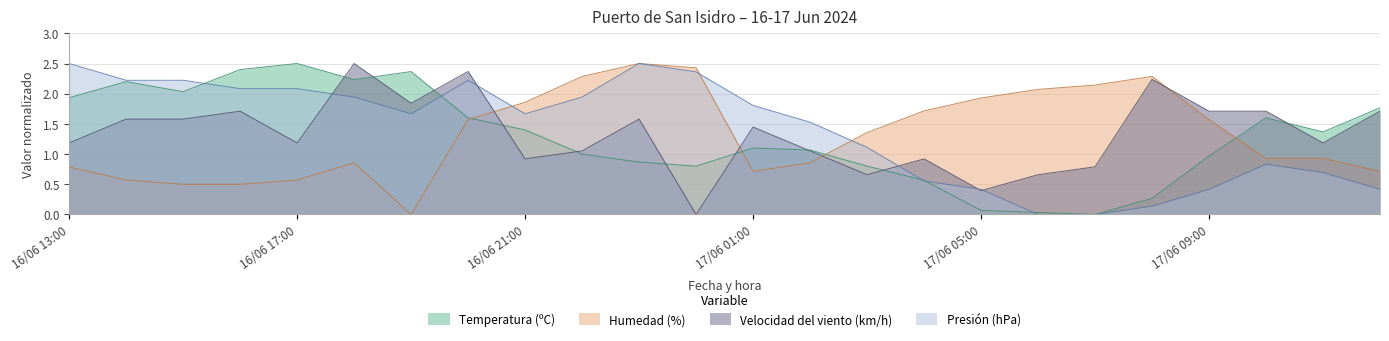

What is the difference between the maximum and second lowest values in the Temperatura (ºC) series?

2.5